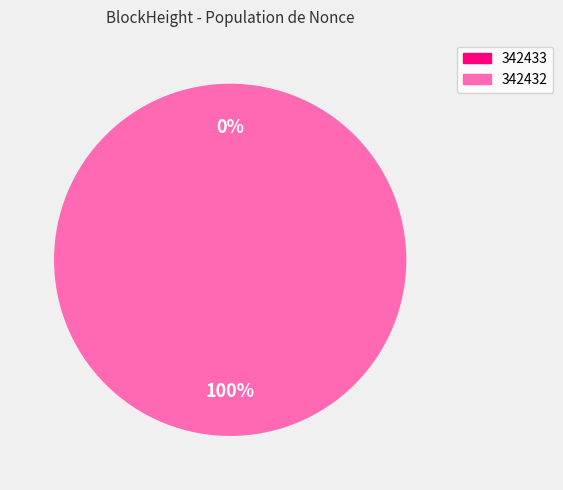

Is it true that 342432 is 88% of the pie?

False